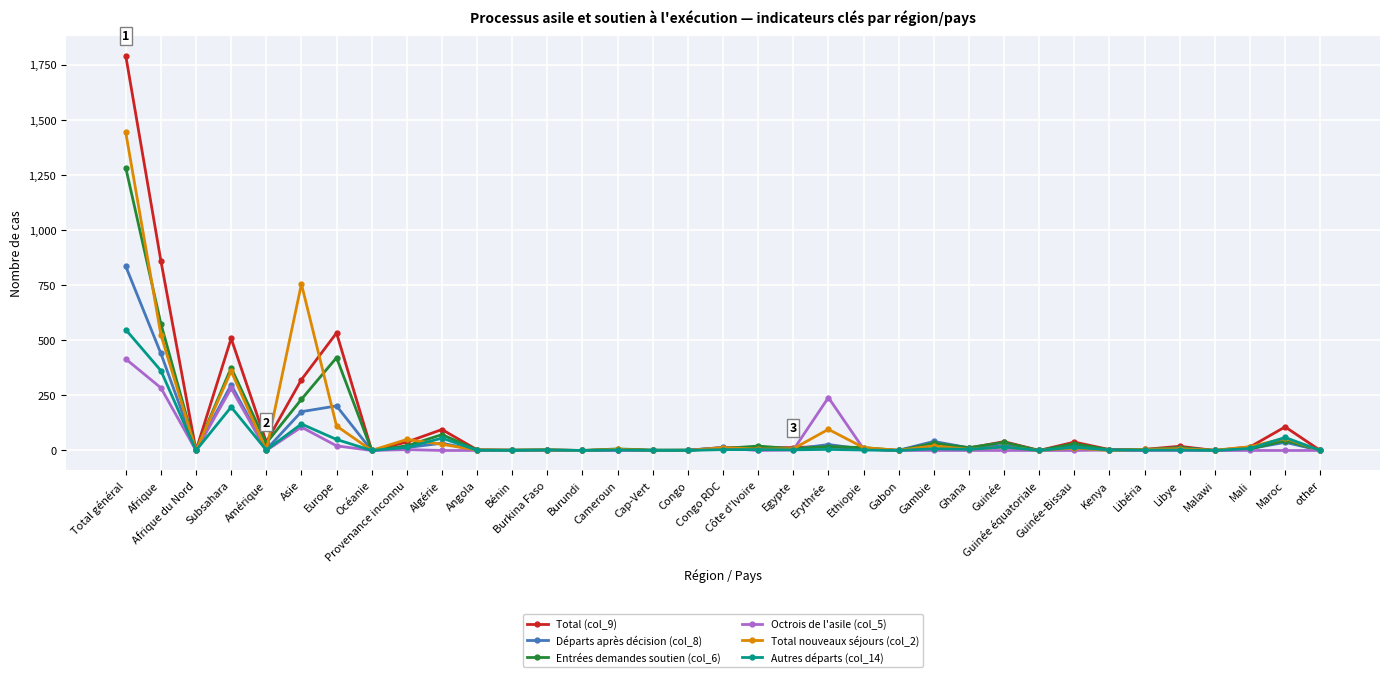

Rank the series by their maximum value, from lowest to highest.

Octrois de l'asile (col_5), Autres départs (col_14), Départs après décision (col_8), Entrées demandes soutien (col_6), Total nouveaux séjours (col_2), Total (col_9)